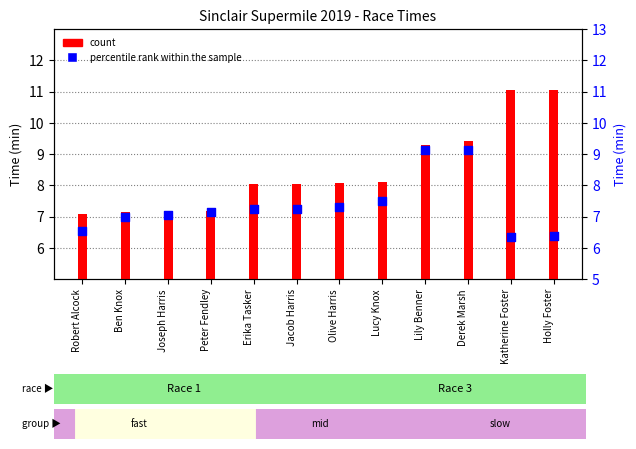

Is the value of count at Derek Marsh greater than the value of percentile rank within the sample at Joseph Harris?

Yes